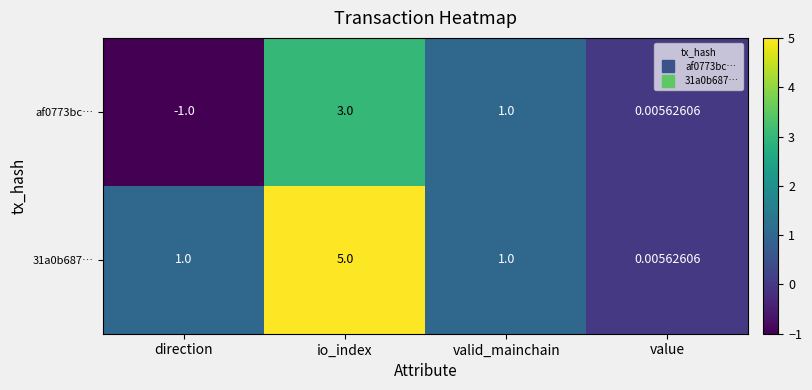

Where does the af0773bc… series first go above 1?

io_index